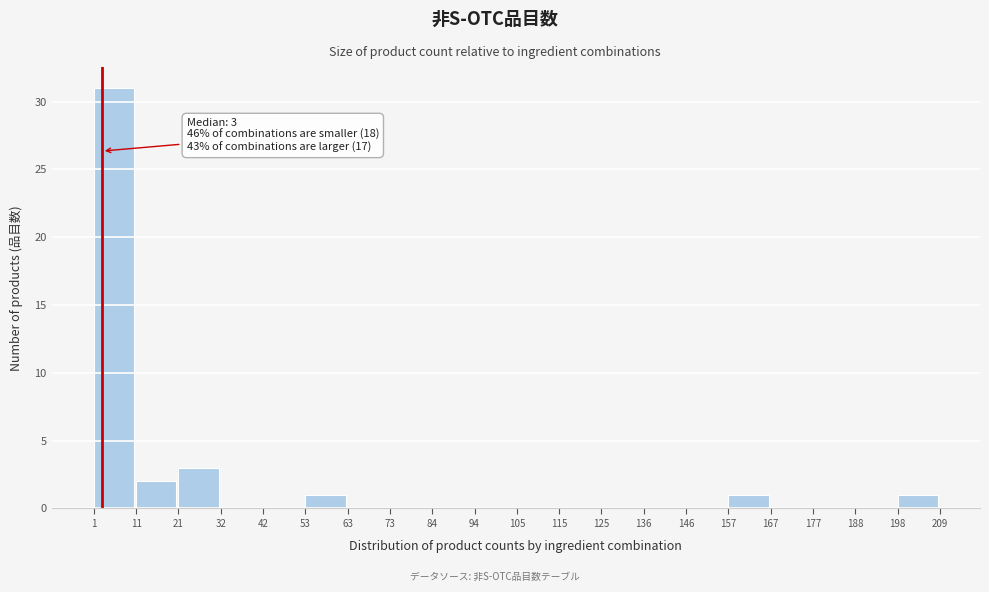

Over which range of the x-axis is the bar tallest?

1 to 11